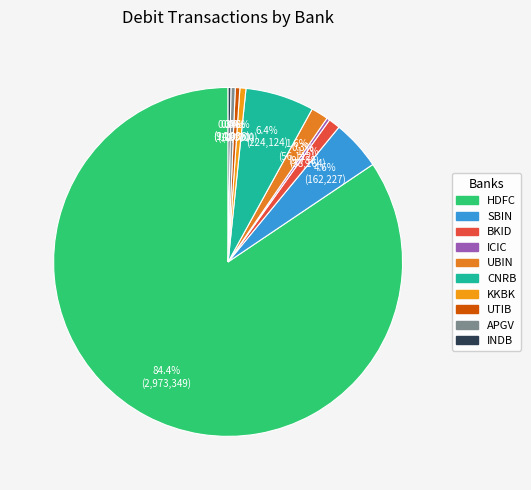

What percentage is the HDFC slice, to the nearest percent?

84%